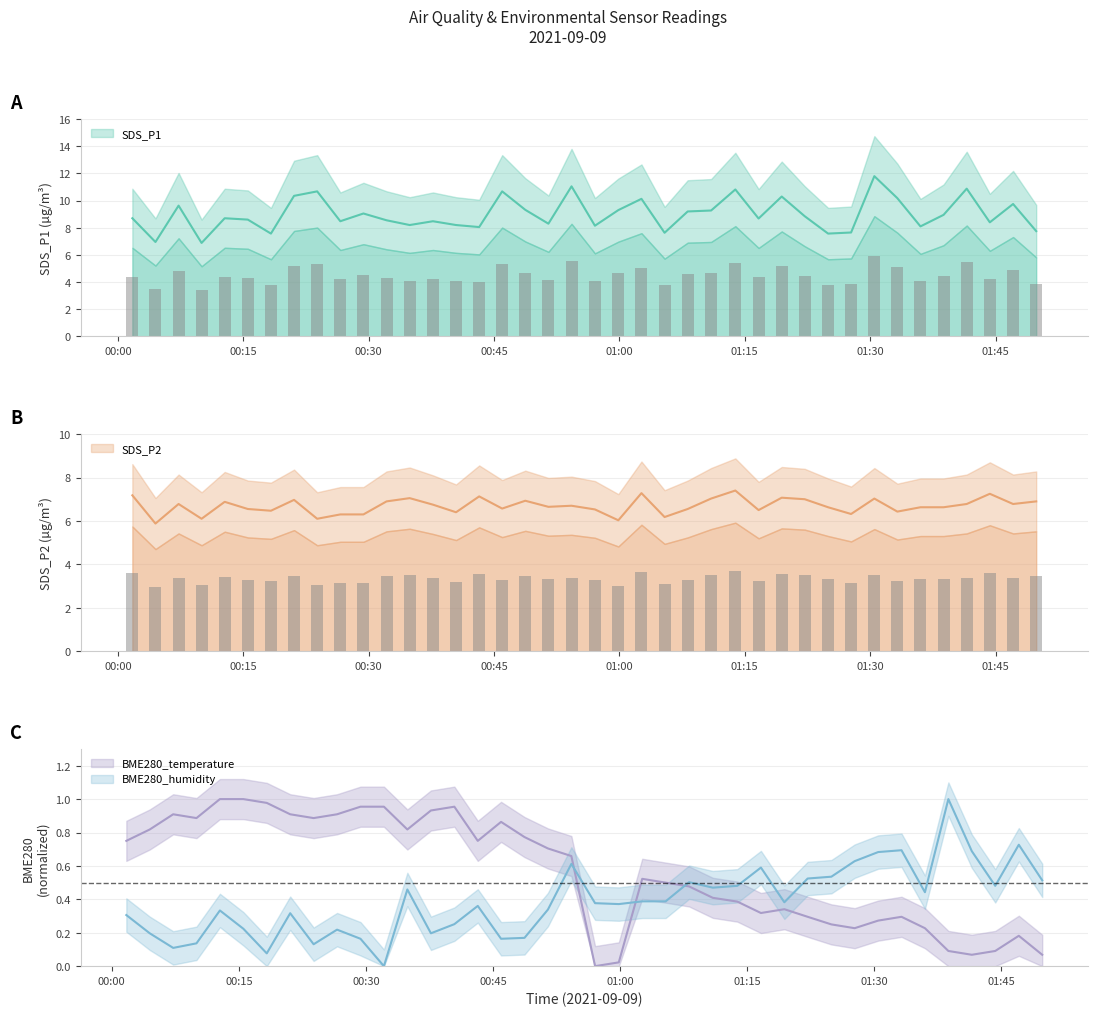

What is the maximum value shown in the chart?

11.8